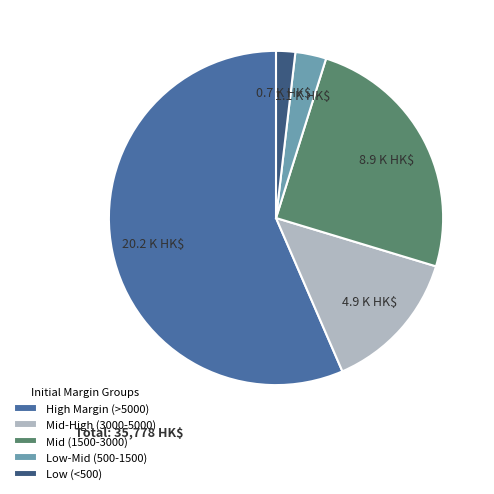

Rank the categories by value from lowest to highest.

Low (<500), Low-Mid (500-1500), Mid-High (3000-5000), Mid (1500-3000), High Margin (>5000)